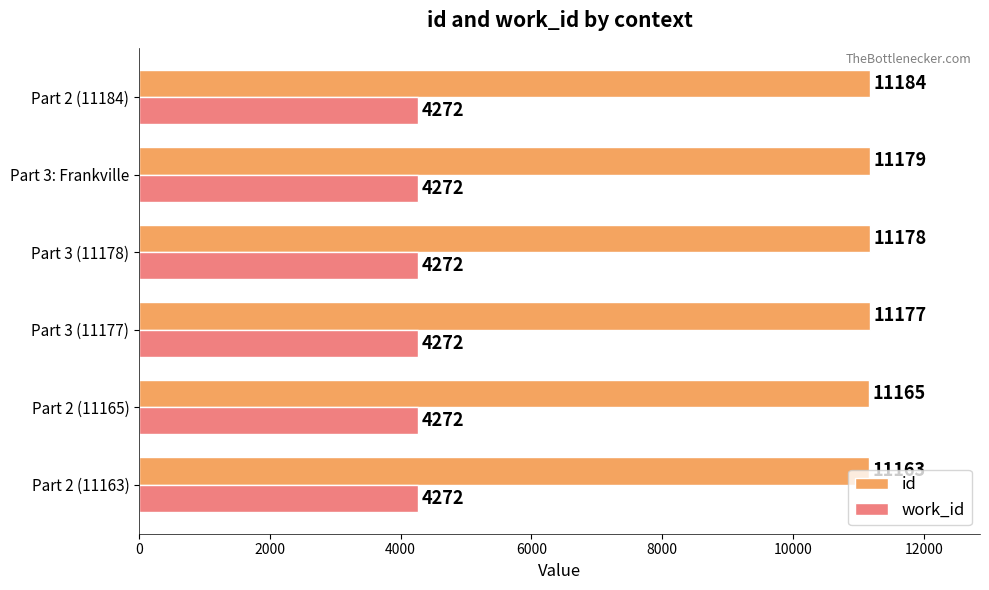

List the series in order of their overall mean, highest first.

id, work_id